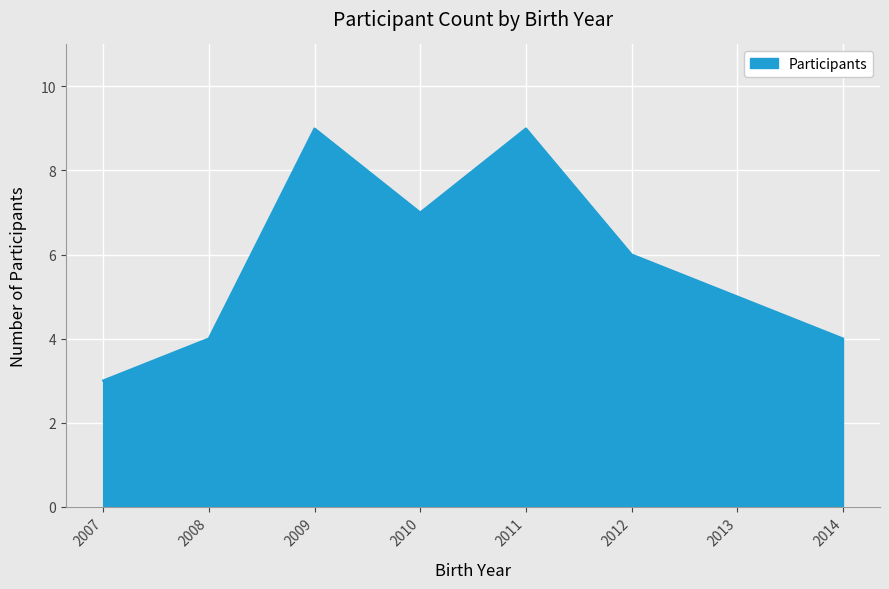

How many categories are shown in the chart?

8